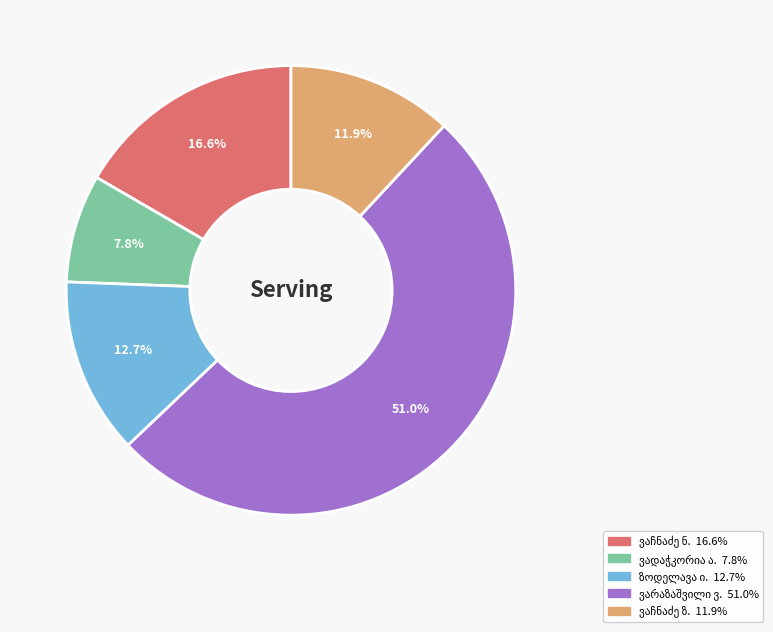

Does any single category account for the majority?

Yes